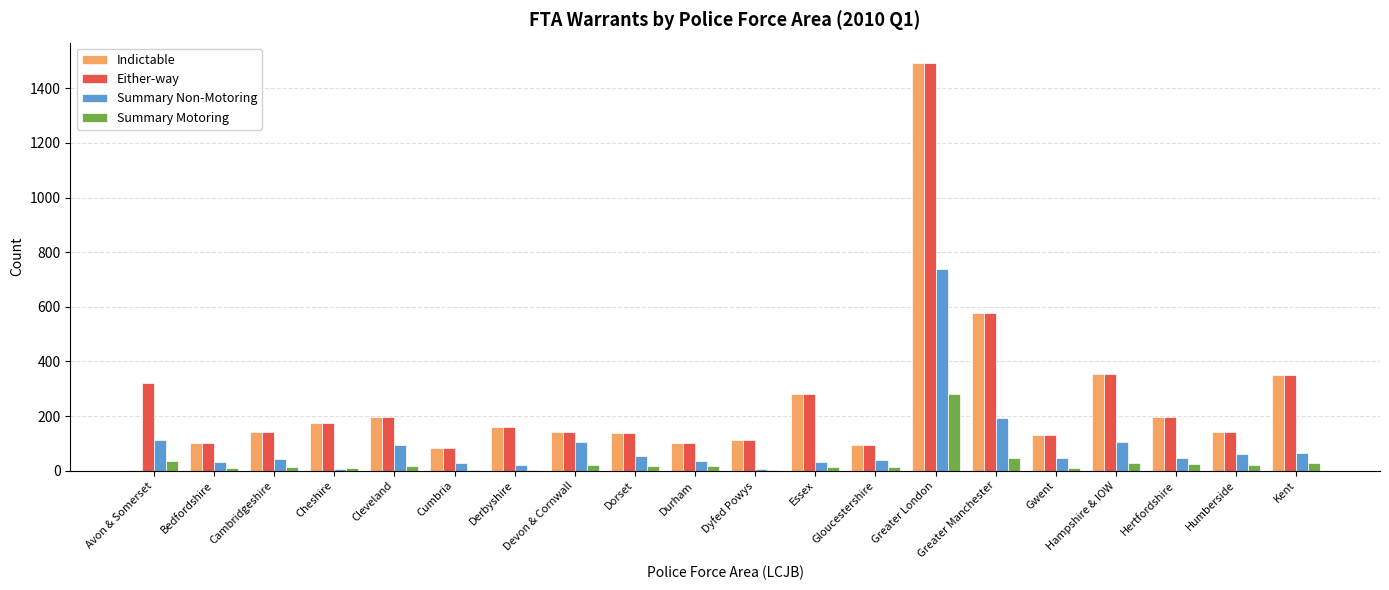

What is the maximum value for Indictable?

1493